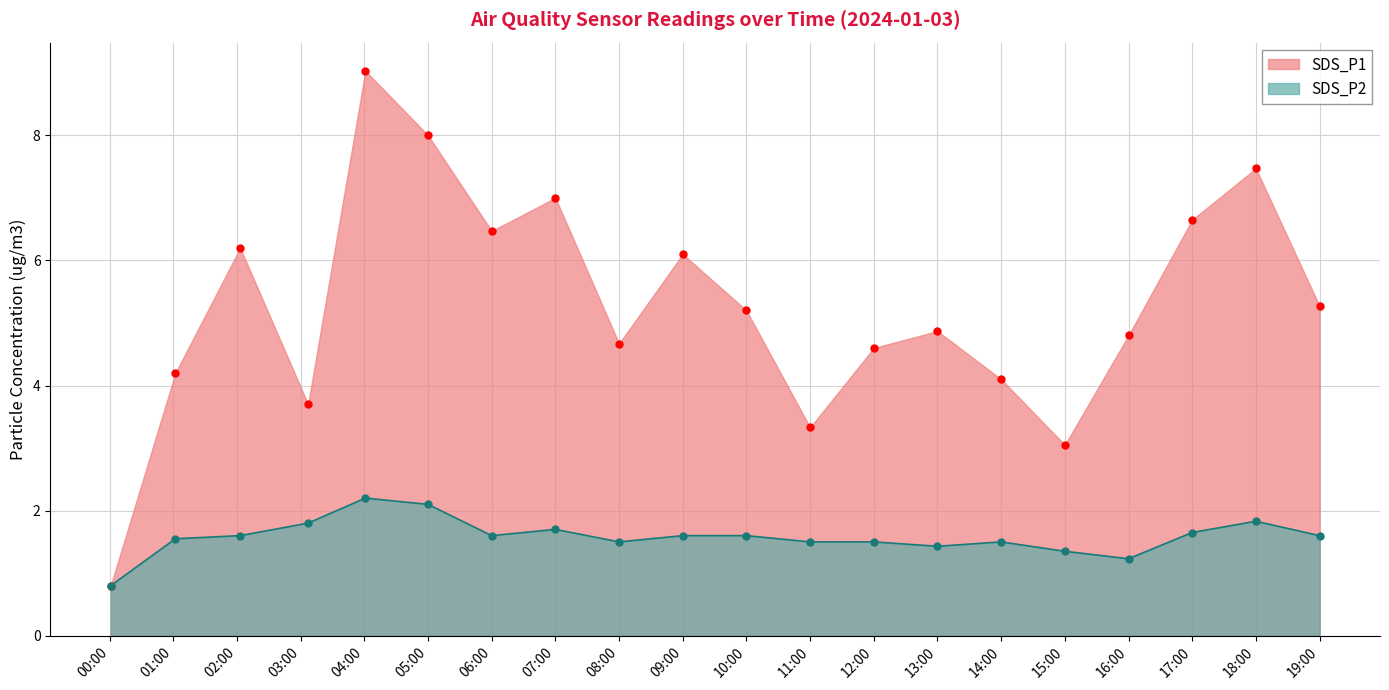

True or false: SDS_P2 and SDS_P1 cross at least once.

False